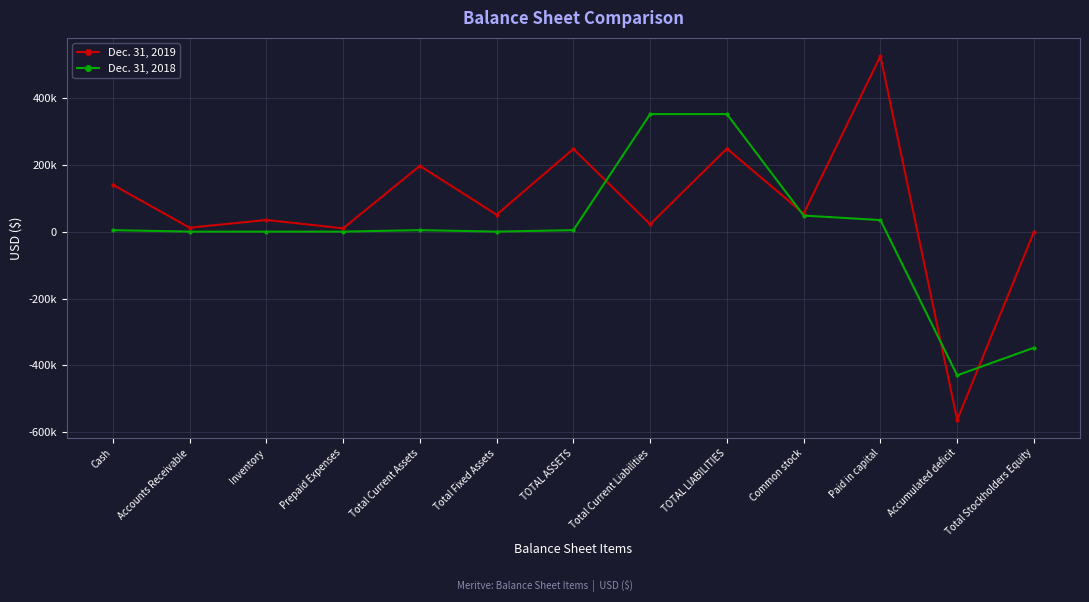

What is the difference between the second highest and minimum values in the Dec. 31, 2019 series?

810396